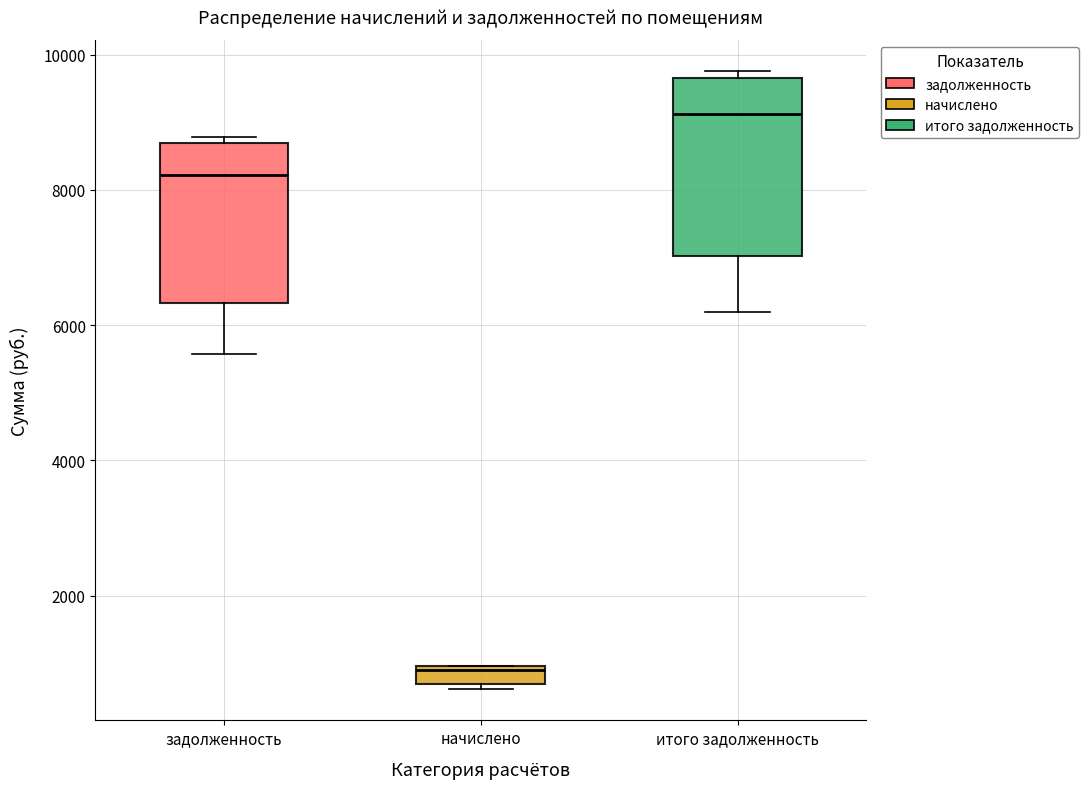

Which box's median line is the lowest?

начислено